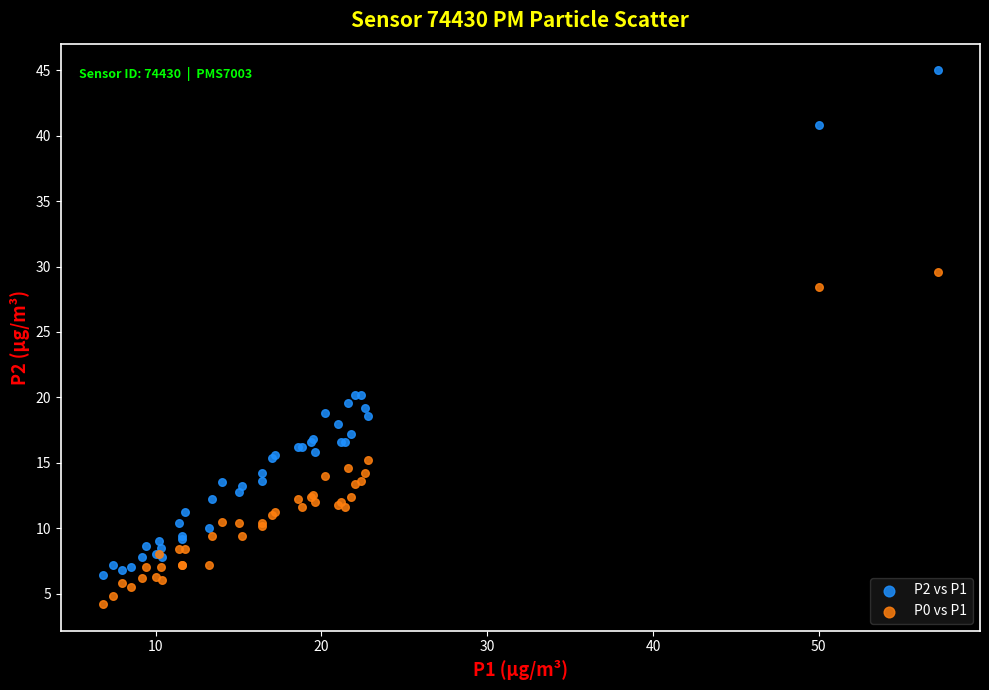

In the P2 vs P1 series, what Y value is closest to 25?

20.2